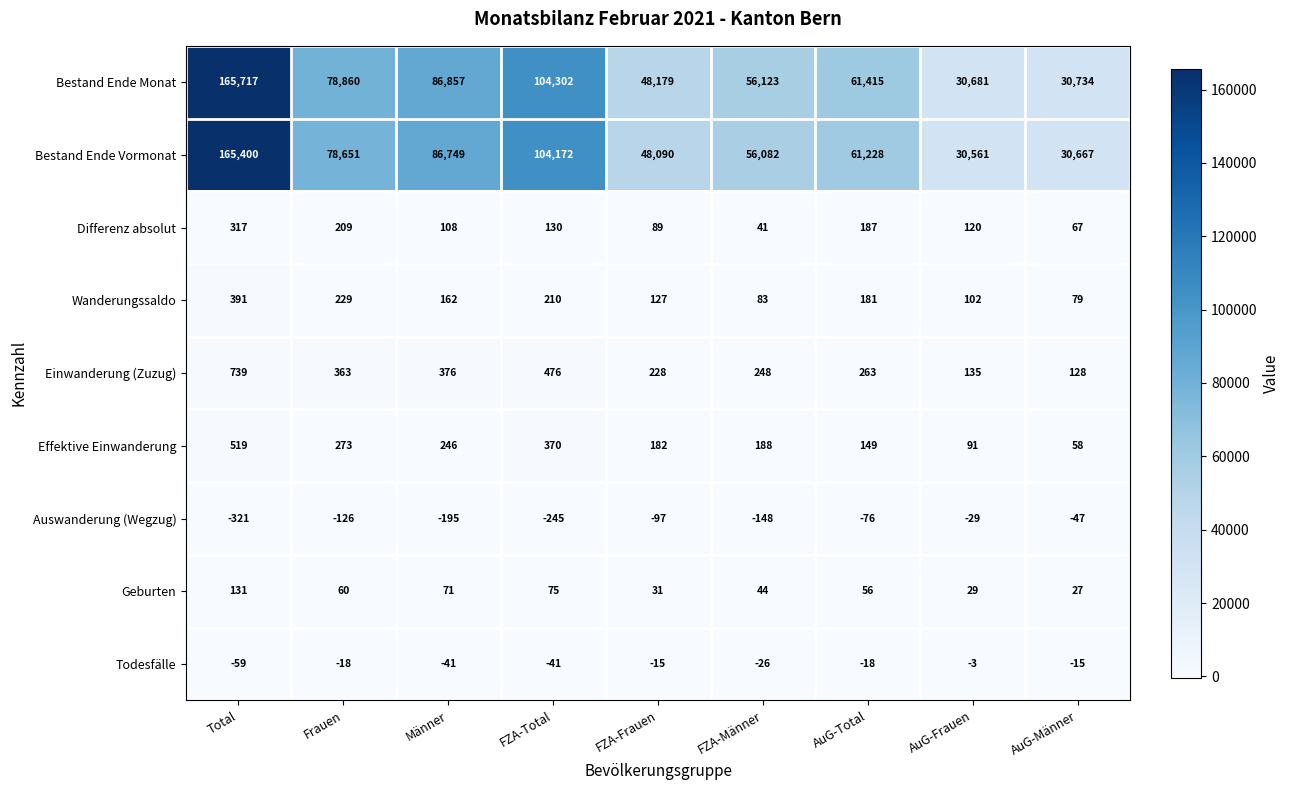

True or false: Auswanderung (Wegzug) has a value of -31 at AuG-Männer.

False